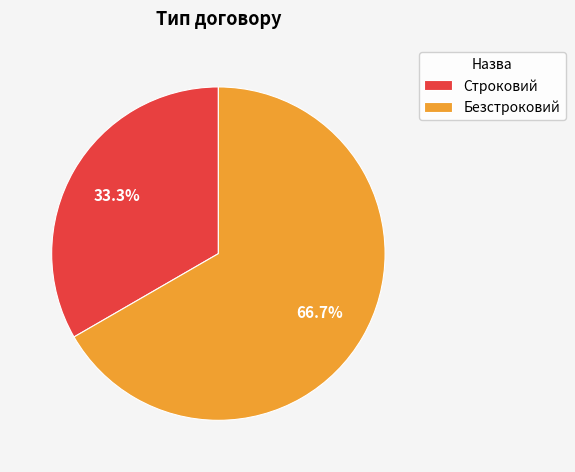

What is the largest slice in the pie chart?

Безстроковий